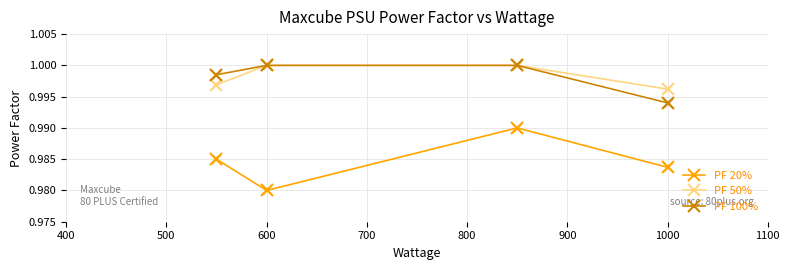

Which series has the widest spread of values?

PF 20%